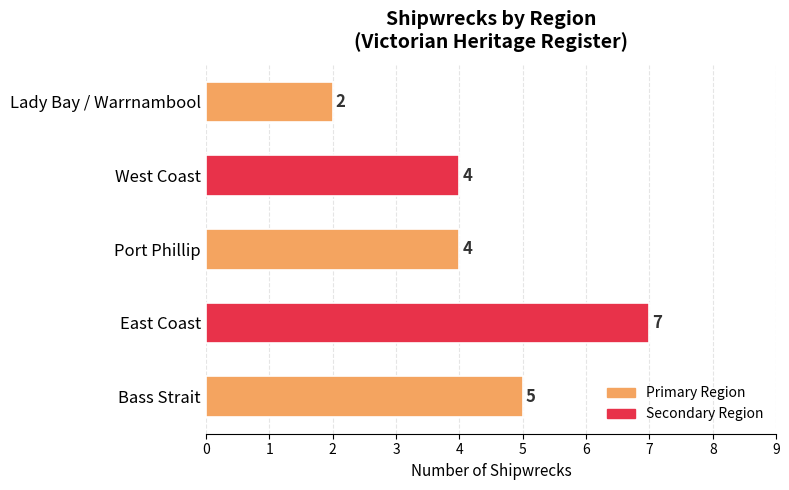

Is it true that the value at Bass Strait is 2?

False